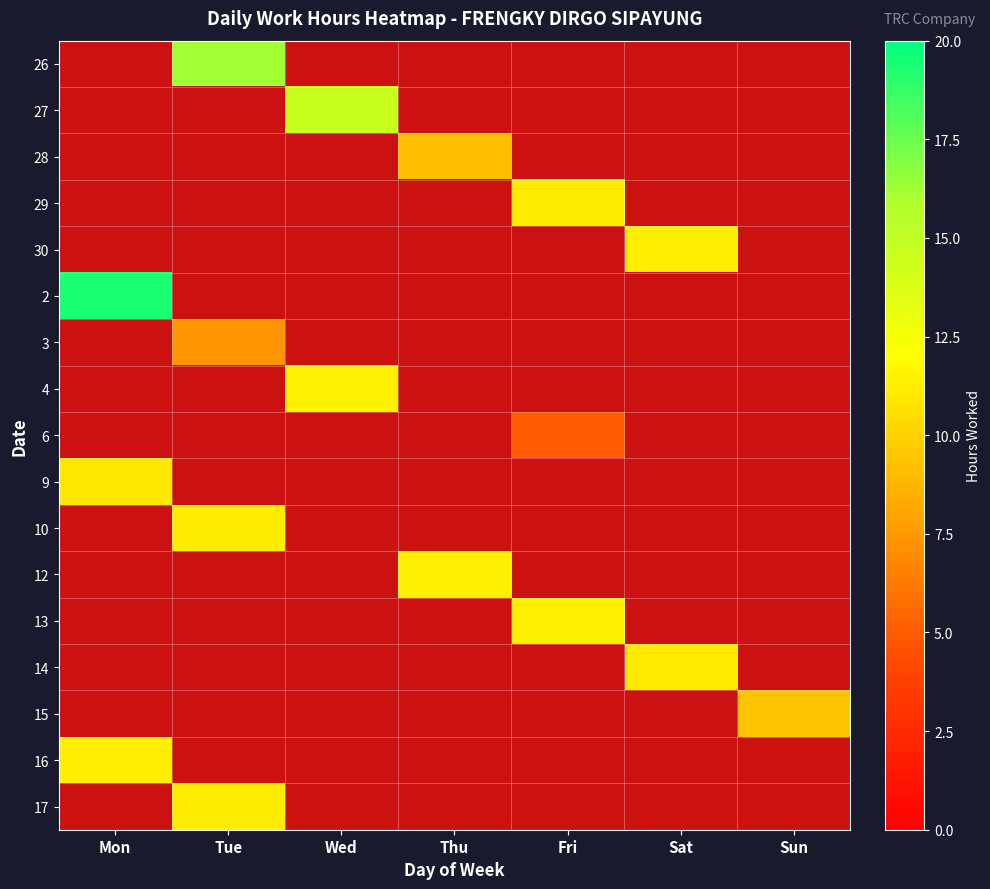

List the series in order of their peak value, highest first.

2, 26, 27, 4, 12, 13, 30, 16, 29, 10, 17, 14, 9, 15, 28, 3, 6